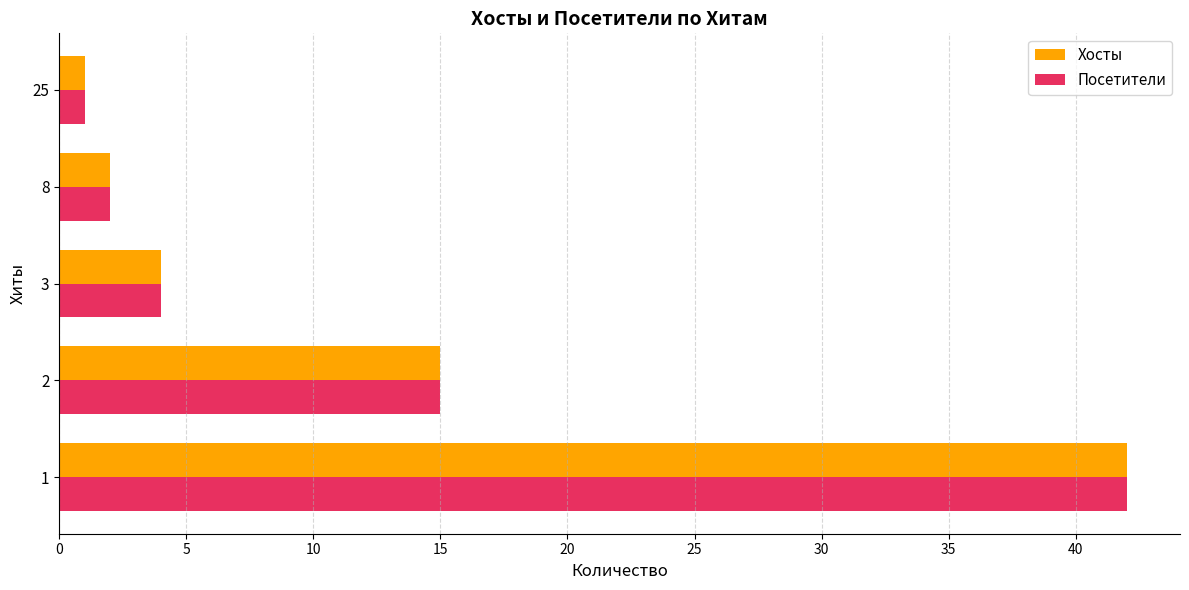

True or false: Посетители has a value of 2 at 8.

True